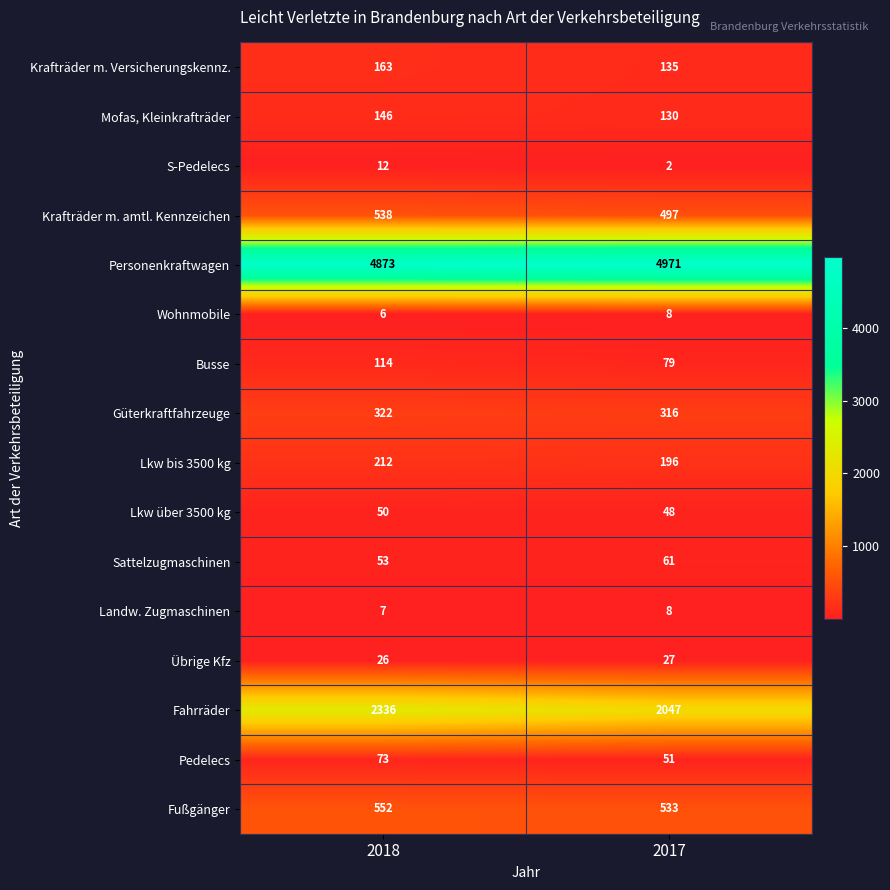

Between 2018 and 2017, which series saw the biggest shift?

Fahrräder